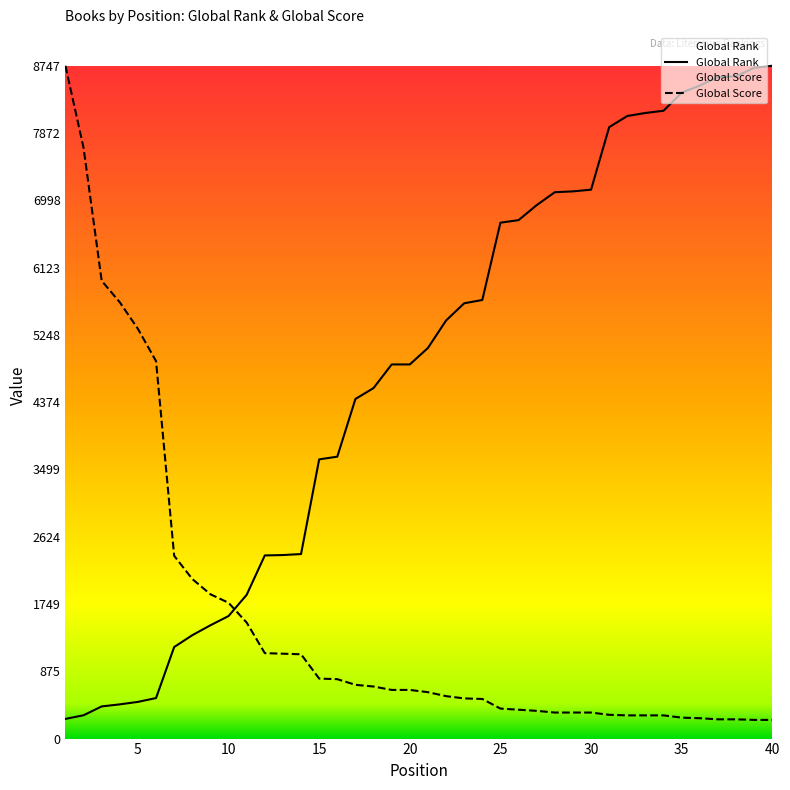

How many lines are shown in the chart?

2